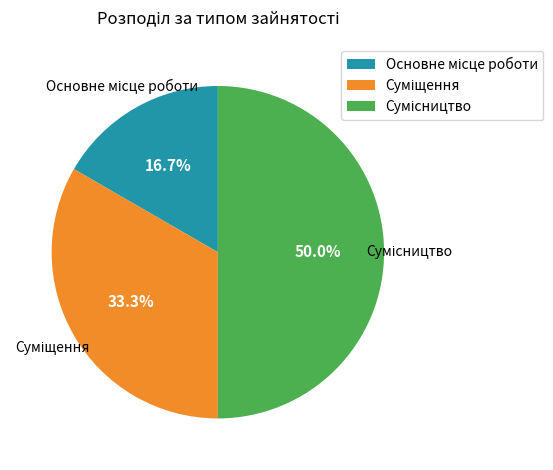

True or false: Сумісництво accounts for 50% of the total.

True